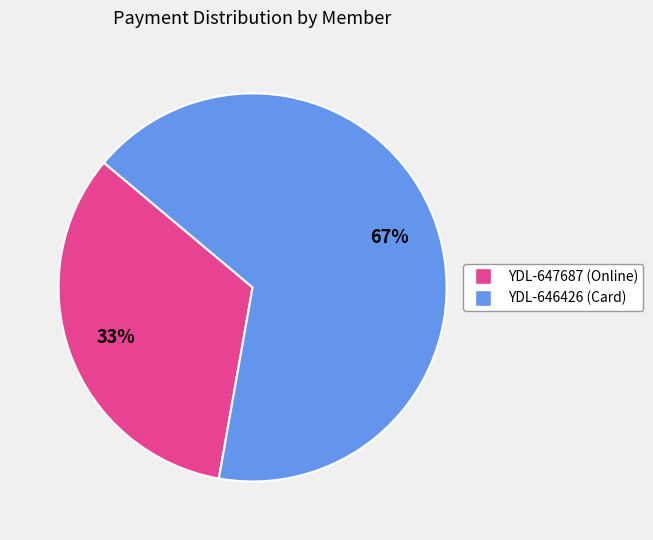

Count the number of slices in the pie.

2